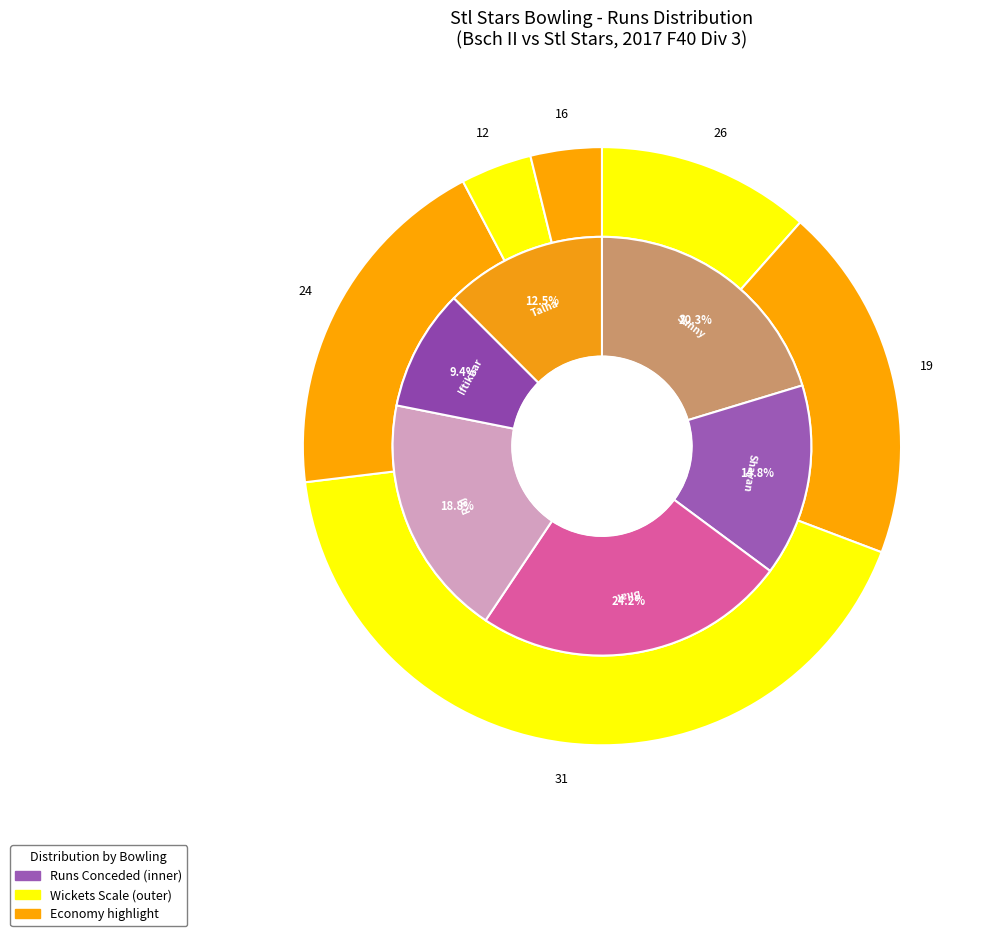

Does any single category account for the majority?

No